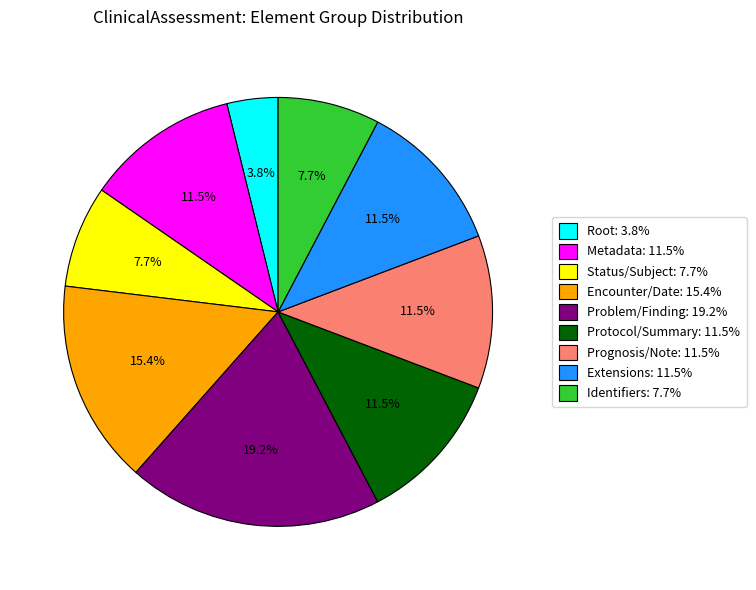

To the nearest percent, what is the difference between the largest and smallest slice percentages?

15%